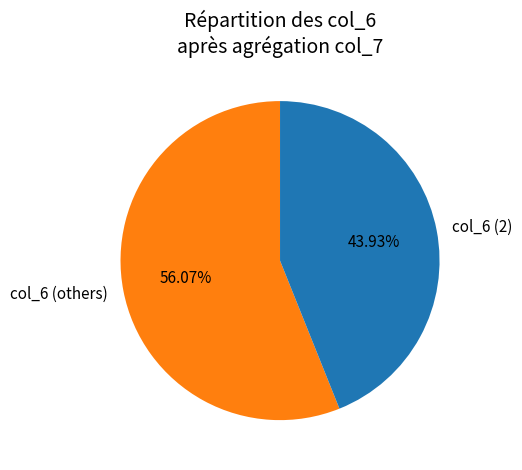

Between col_6 (others) and col_6 (2), which is larger?

col_6 (others)